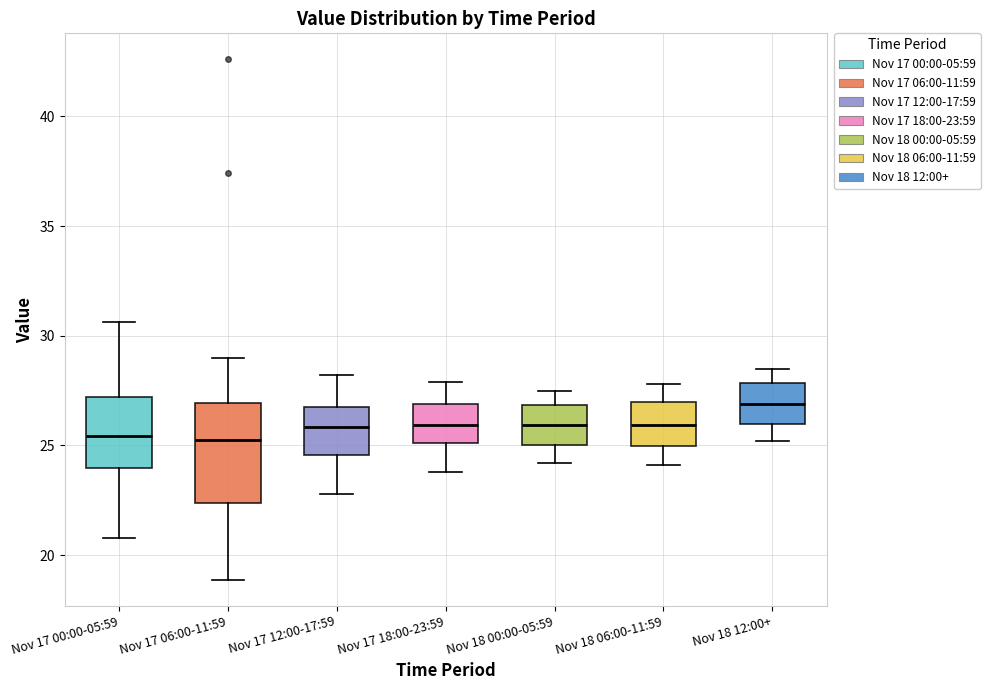

Comparing the boxes themselves (not the whiskers), which one is the tallest?

Nov 17 06:00-11:59